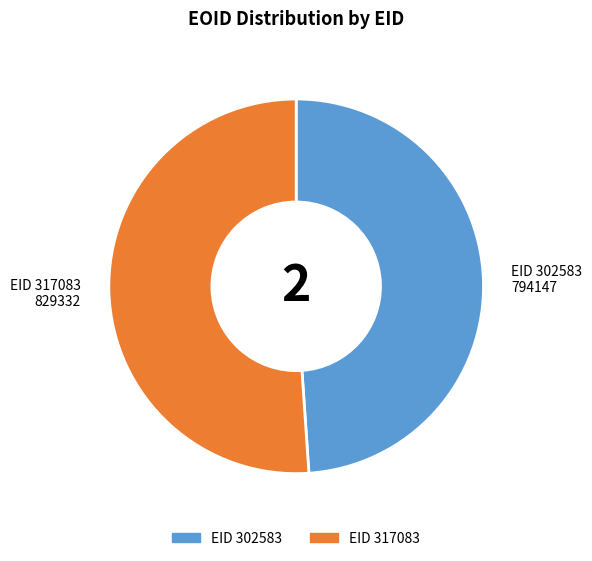

How many segments does this pie chart have?

2